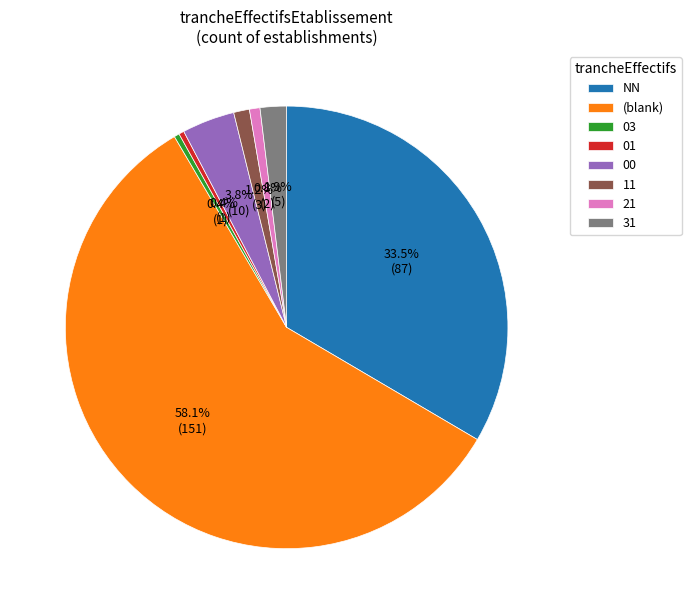

Which has a higher value, 31 or 21?

31